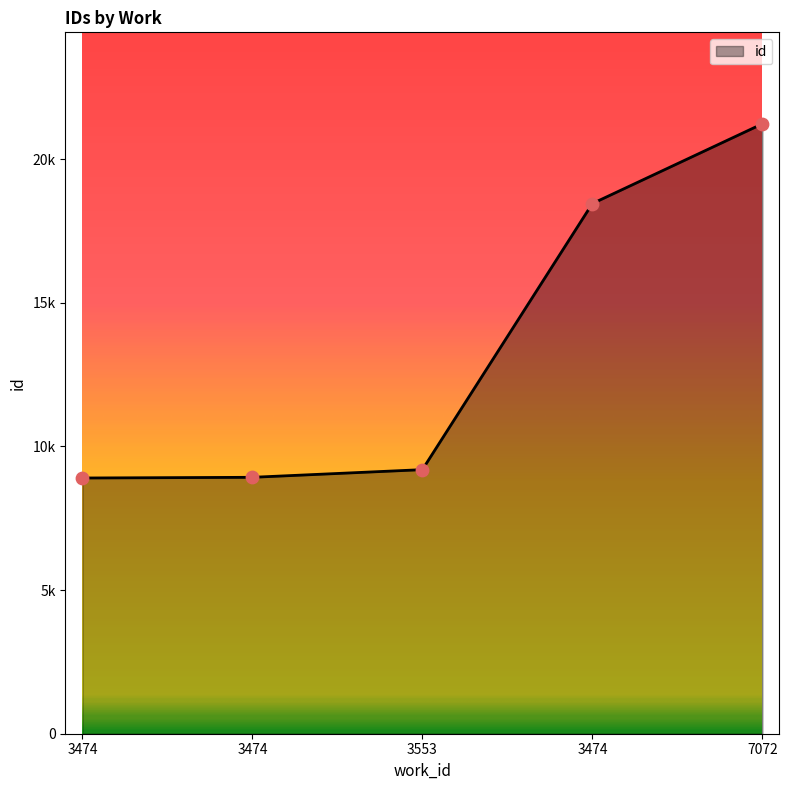

Which has a higher value, 3474 or 3474?

3474